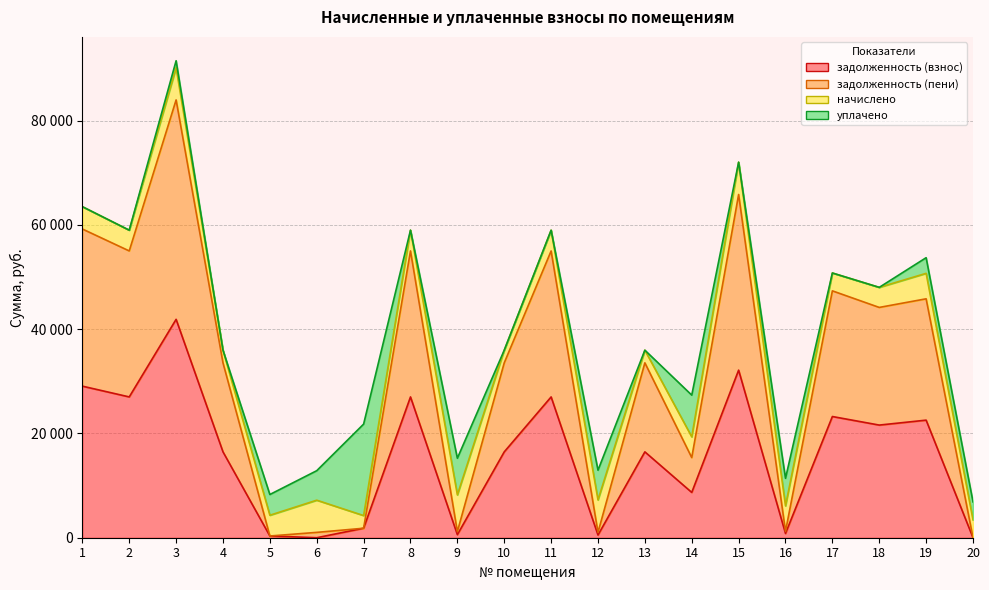

Where is задолженность (взнос) nearest to the value 20937?

18